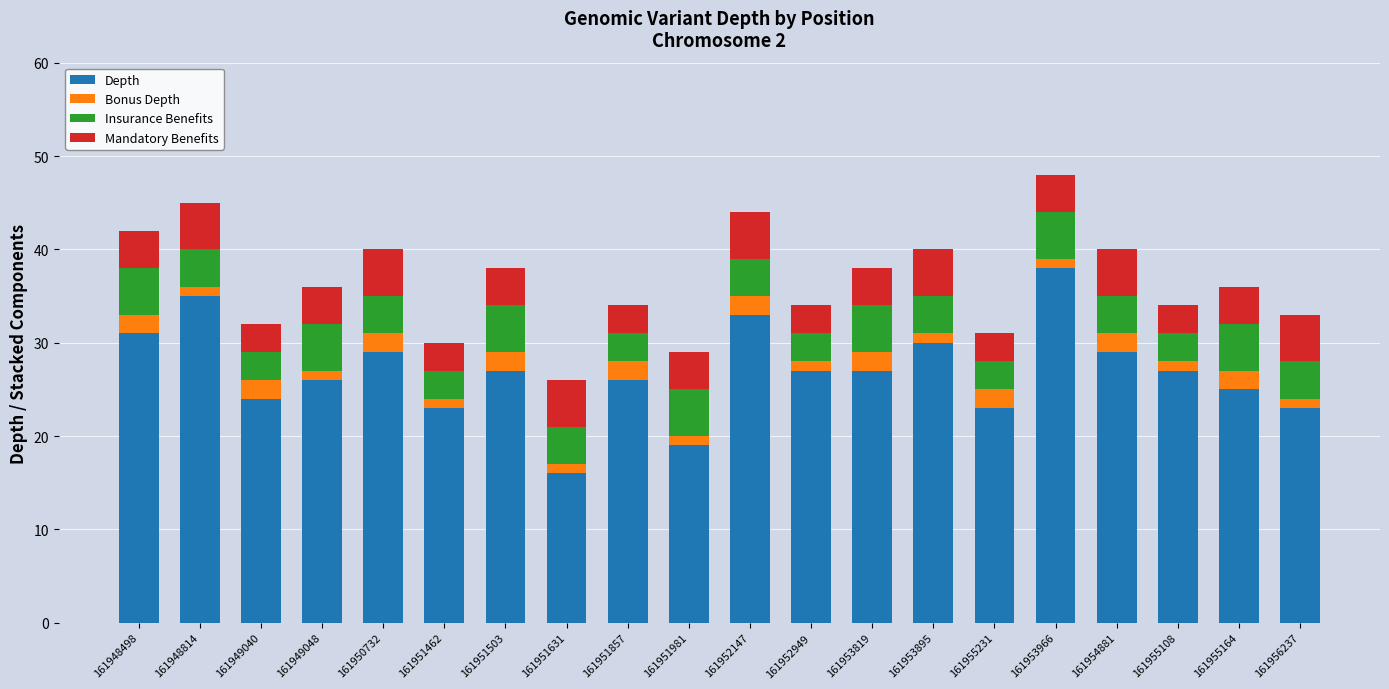

What is the difference between the maximum and minimum values in the Depth series?

22